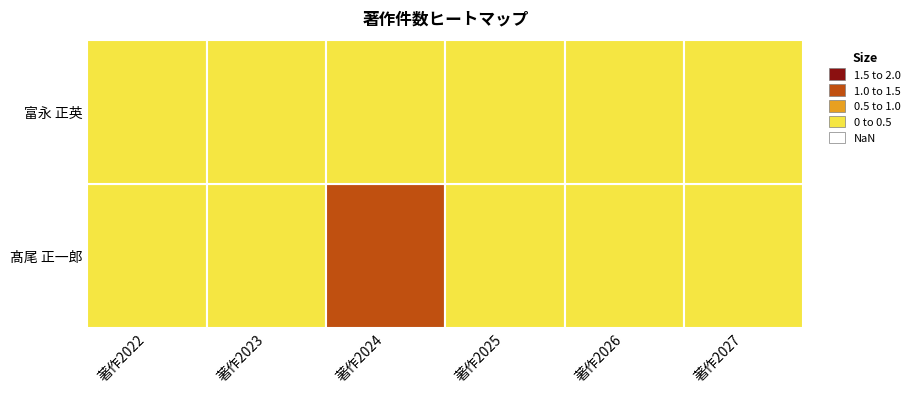

List the series in order of their peak value, lowest first.

富永 正英, 髙尾 正一郎